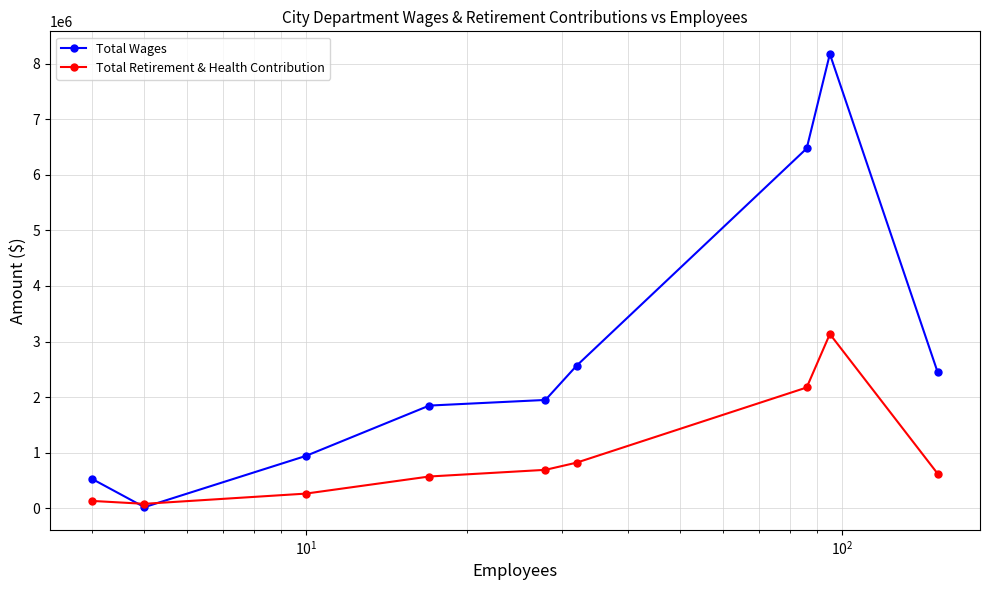

How many lines are shown in the chart?

2